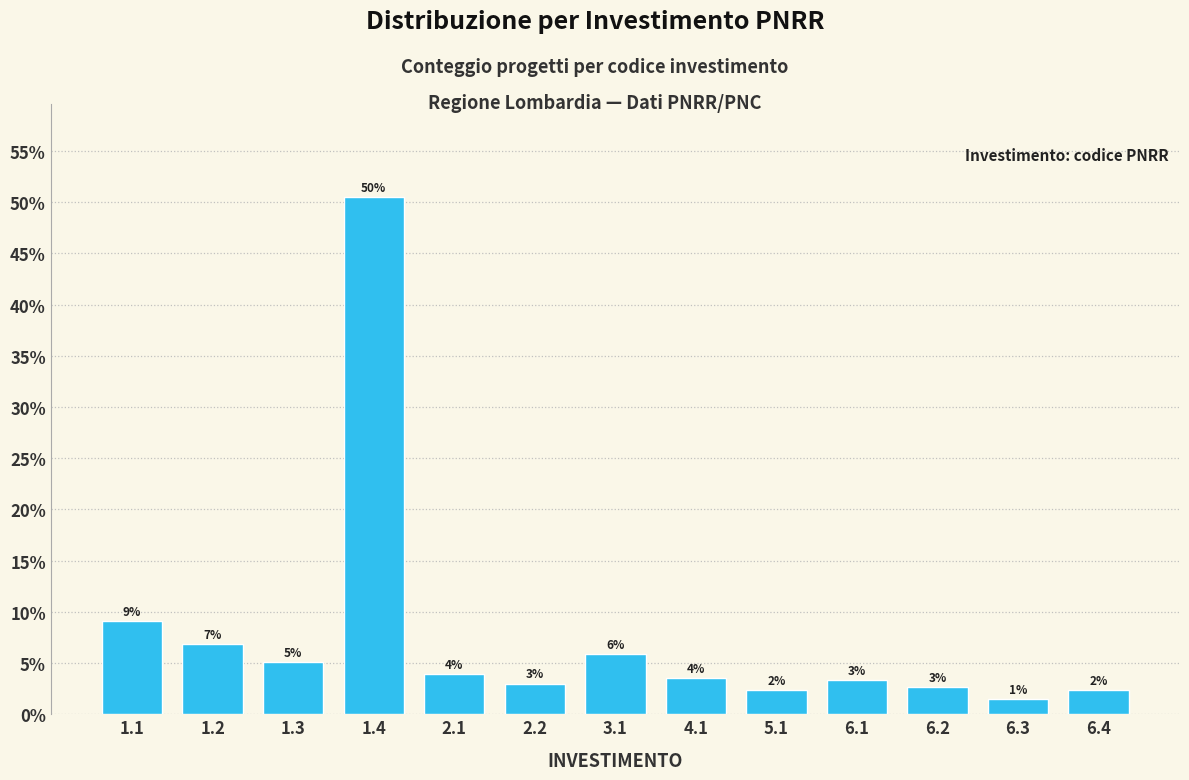

How many bars are there in total?

13